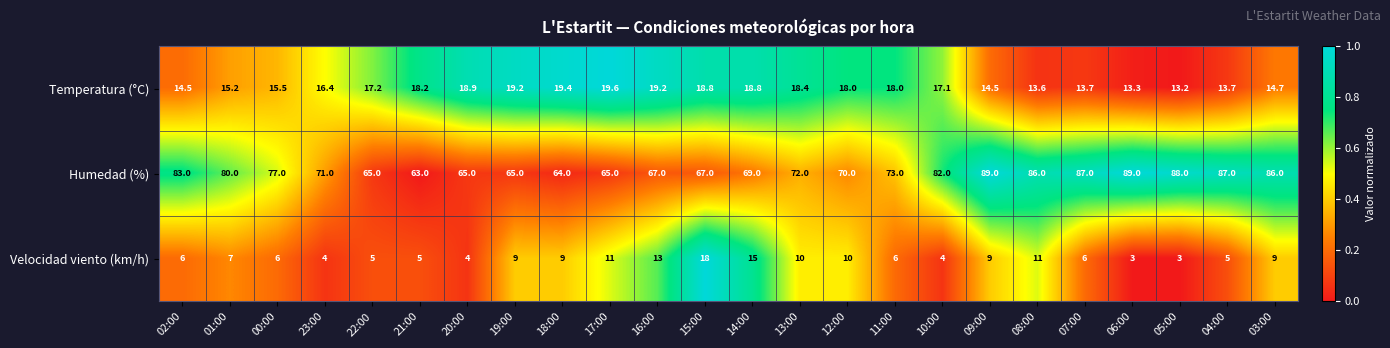

Rank the series by their maximum value, from highest to lowest.

Humedad (%), Temperatura (°C), Velocidad viento (km/h)